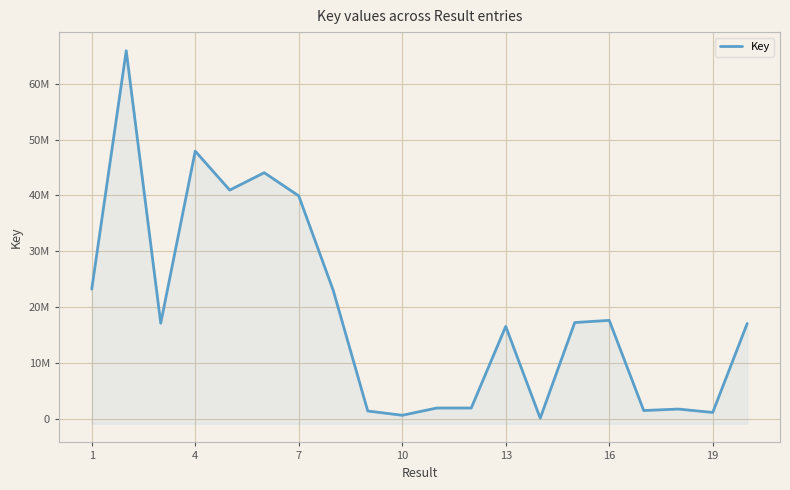

How many interior local valleys (lower than both neighbors) does the data have?

7